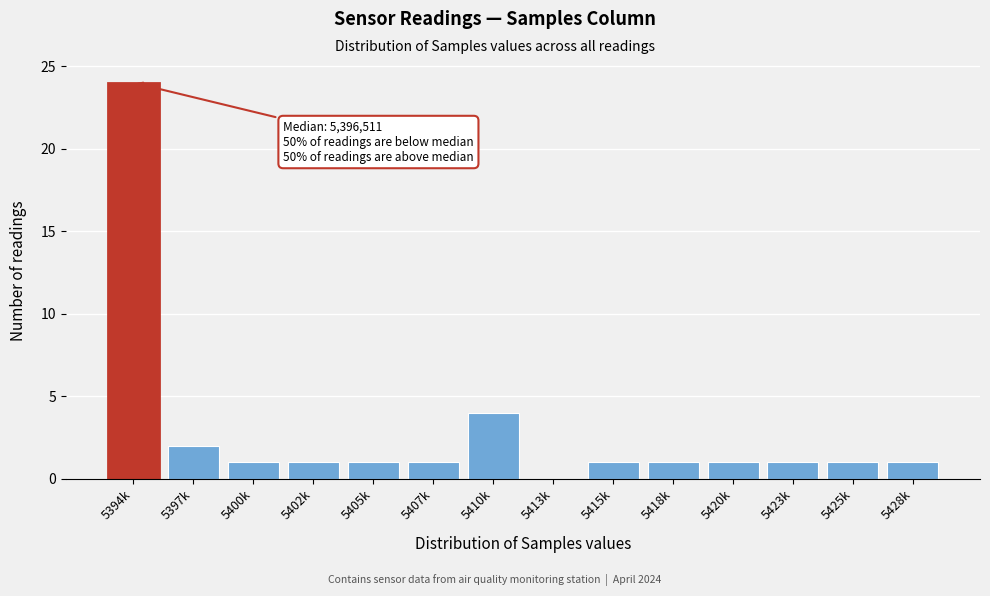

Reading right to left, list all the values displayed in this chart.

5428k=1	5425k=1	5423k=1	5420k=1	5418k=1	5415k=1	5413k=0	5410k=4	5407k=1	5405k=1	5402k=1	5400k=1	5397k=2	5394k=24